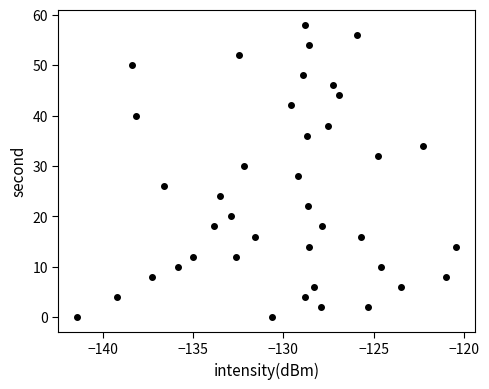

What is the range of Y values (max minus min)?

58